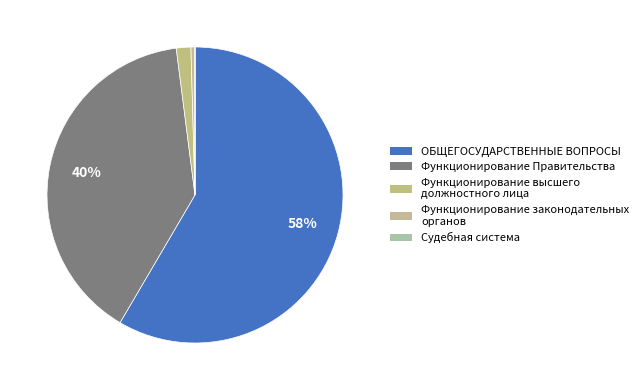

To the nearest percent, what is the average slice percentage?

20%